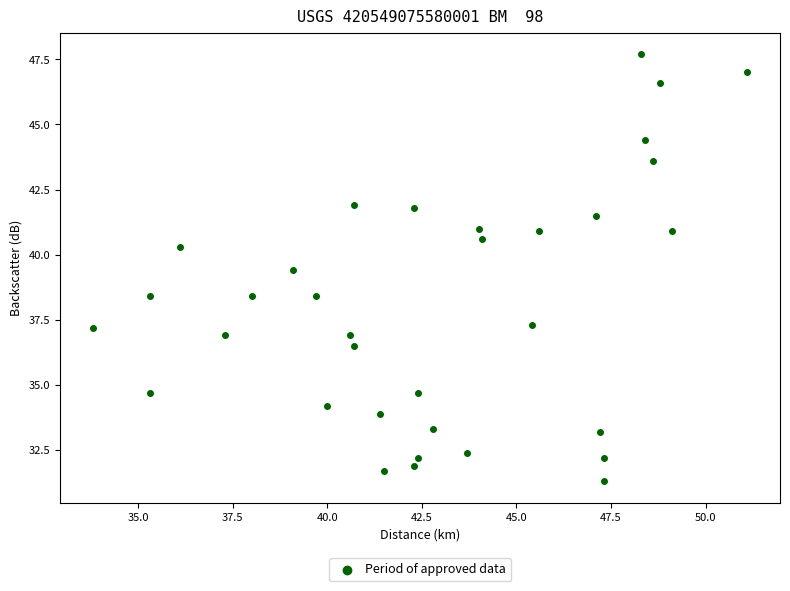

What Y value in the scatter plot is closest to 39?

39.4